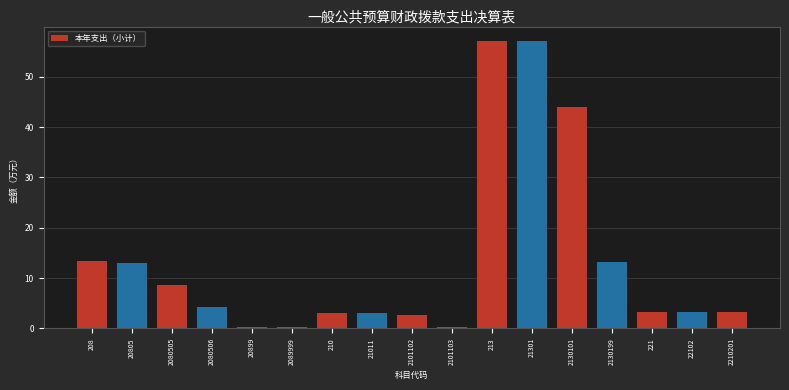

The chart shows a value of 13.0 at 20805. True or false?

True